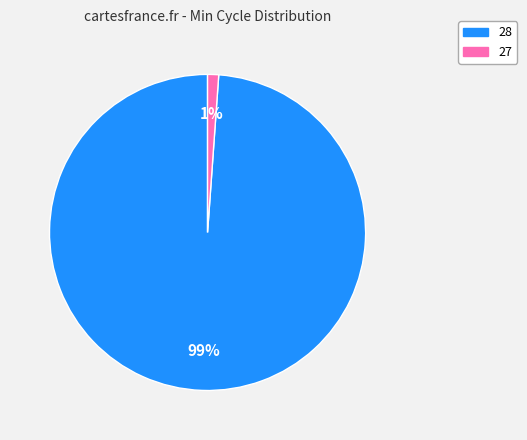

Which slice is the smallest?

27